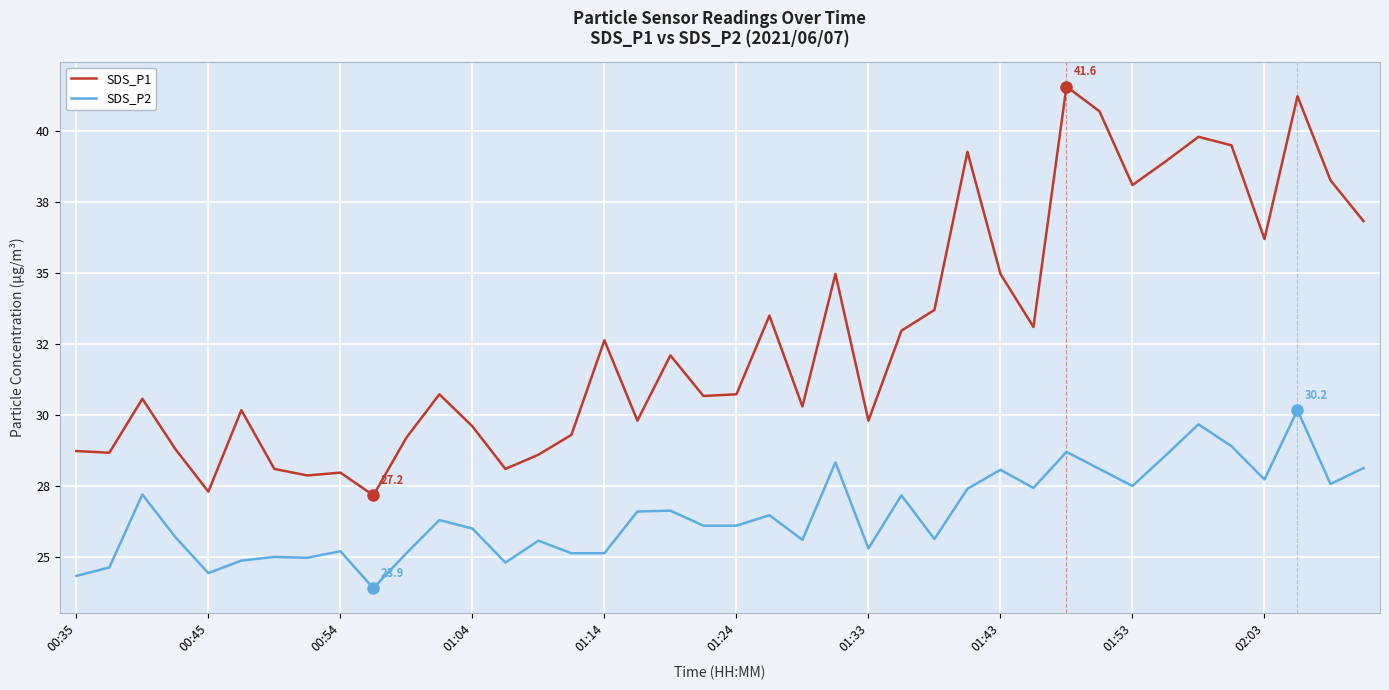

What is the average value of the SDS_P2 series?

26.5